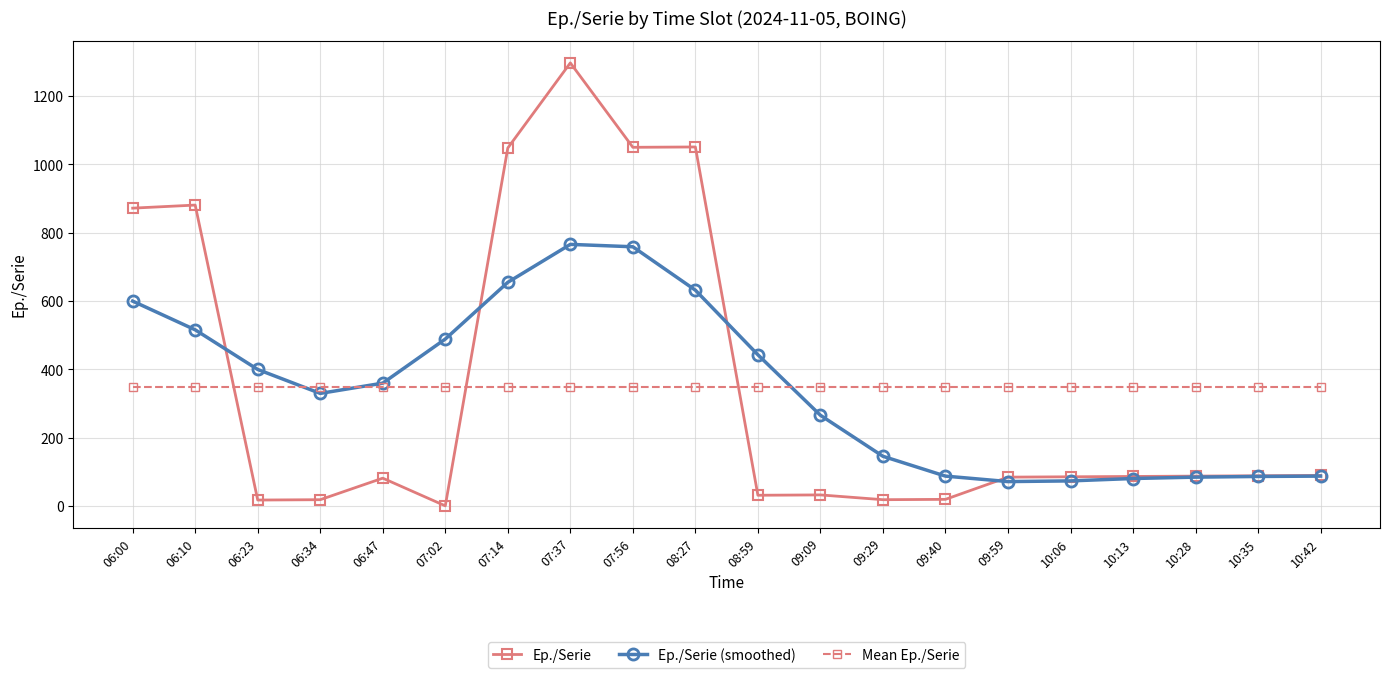

Which category has the lowest value across all series?

07:02